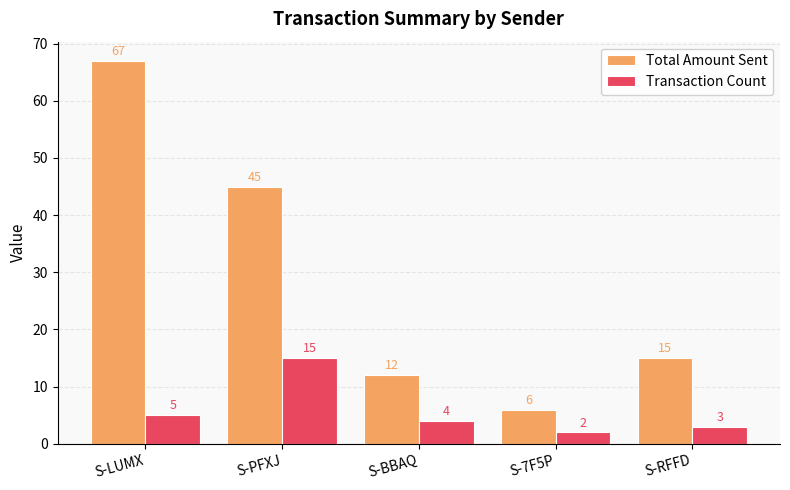

How many categories are shown in the chart?

5